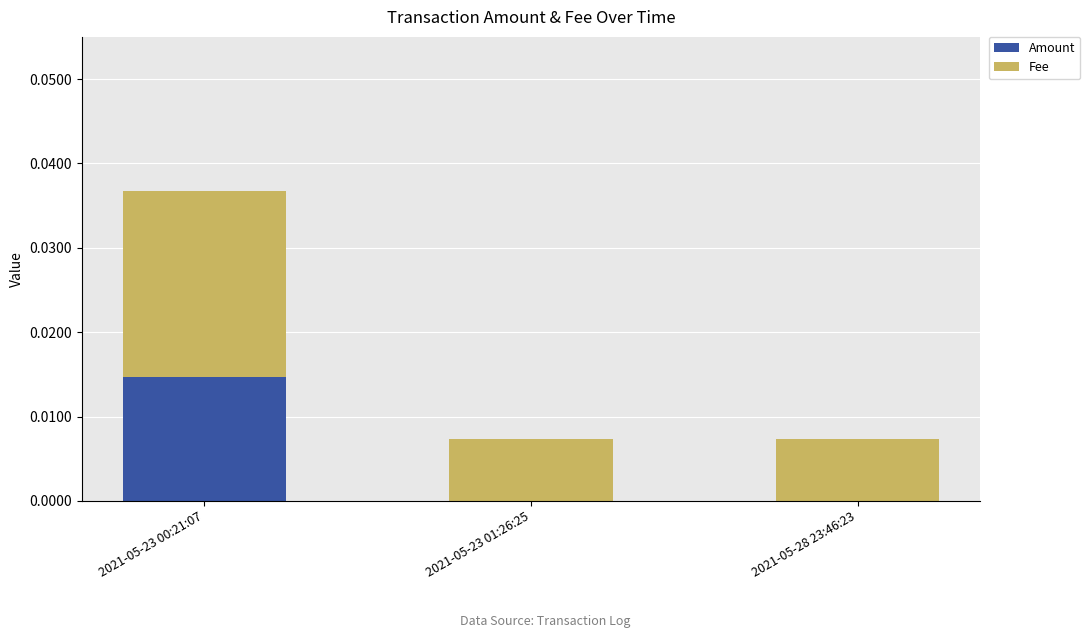

True or false: Amount has a value of 0.0 at 2021-05-23 00:21:07.

True